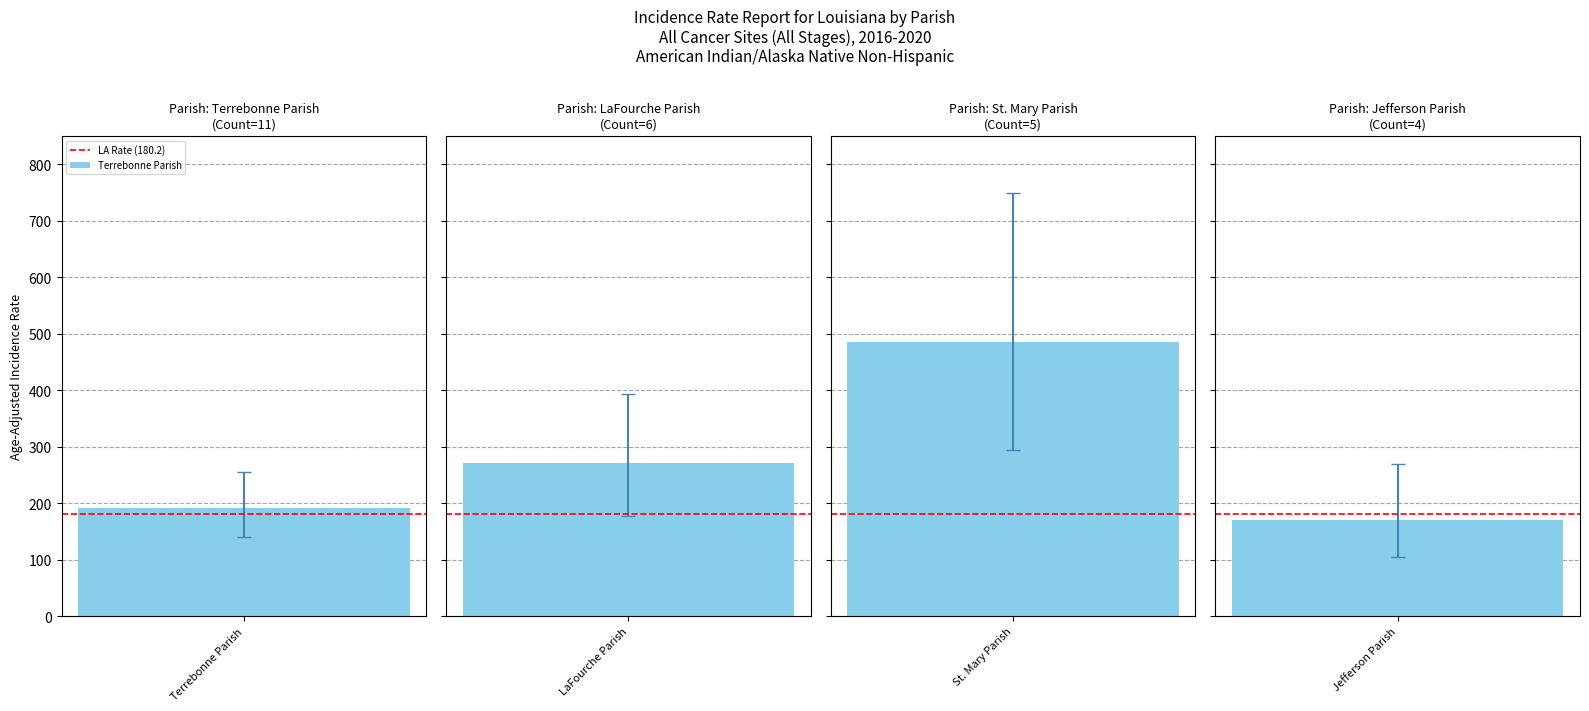

What is the difference between the upper_ci values at rates and lower_ci?

138.0